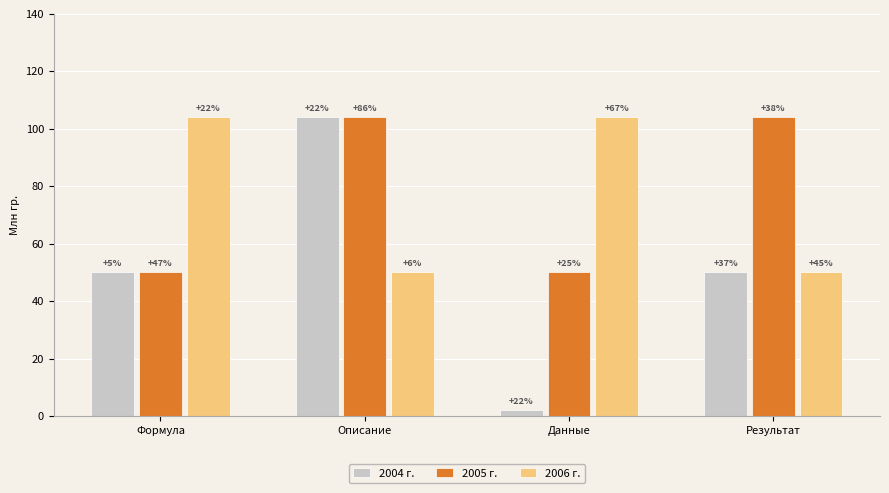

How many groups of bars are there?

4